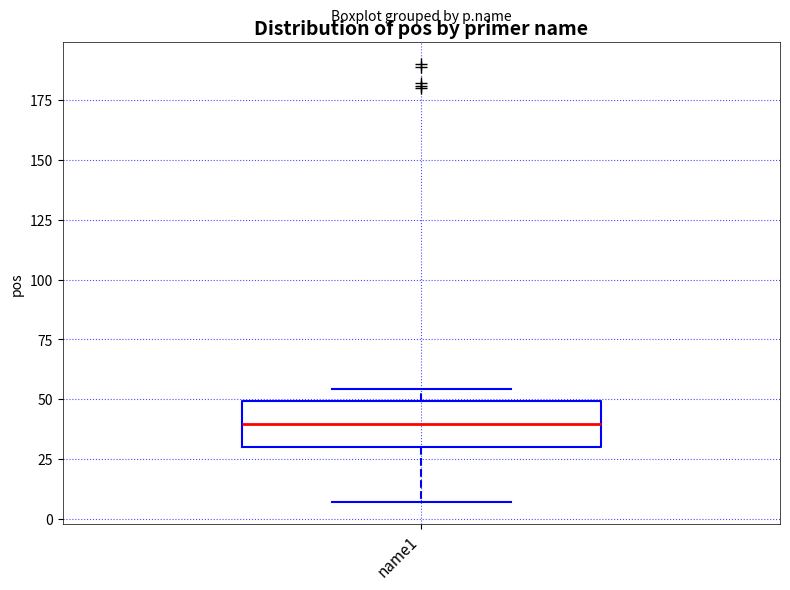

Transcribe this box plot: give where the median line is, the range the box spans, and where the two whiskers end, as read against the y-axis. The values are not printed on the chart, so give them approximately, as read against the axis.

median 40, box 30 to 50, whiskers 5 to 55